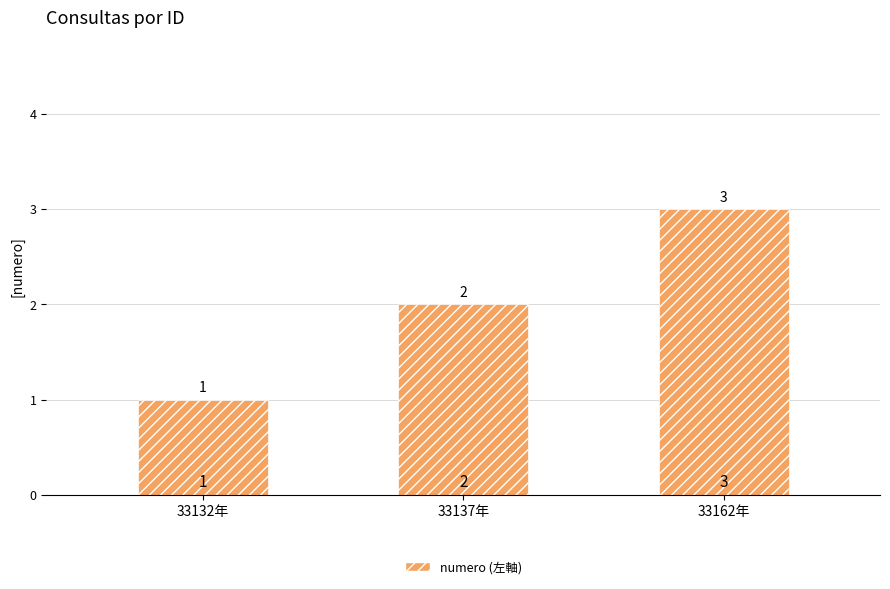

Reading left to right, transcribe all the data shown in this chart.

33132年=1	33137年=2	33162年=3